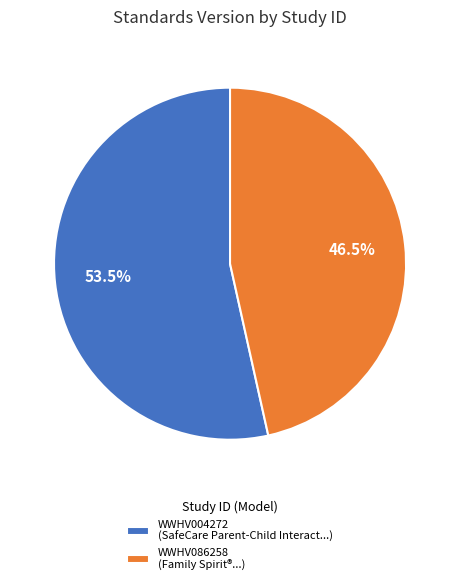

To the nearest percent, what is the average slice percentage?

50%